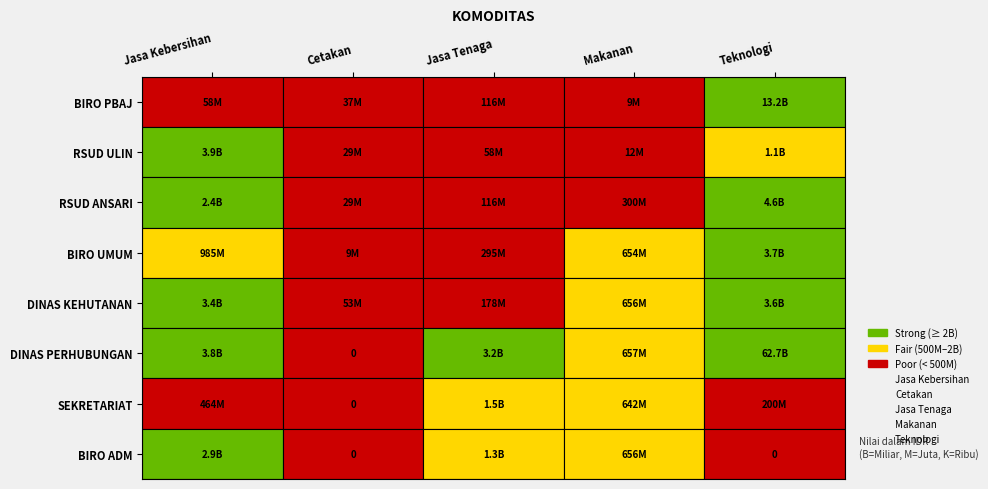

Which series has the largest total across all categories?

Teknologi